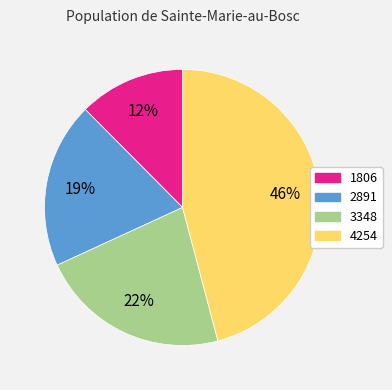

To the nearest percent, what portion does 2891 represent?

19%